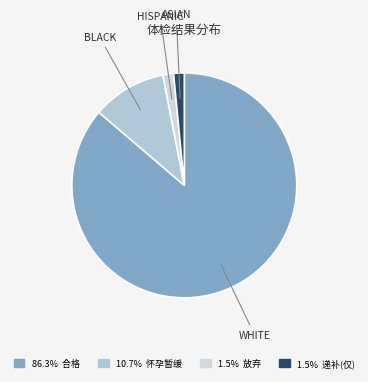

Which slice is the largest?

合格